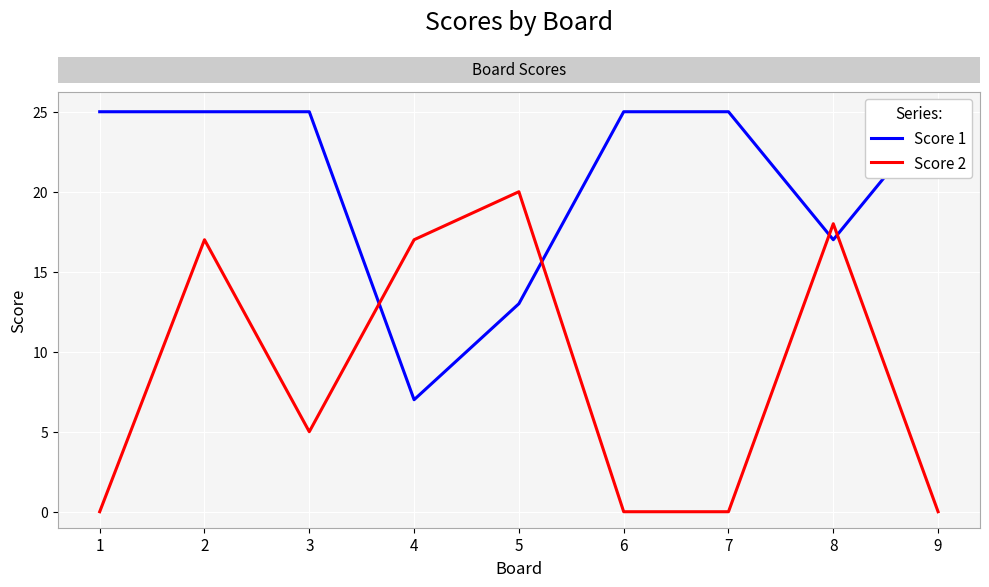

At how many categories does at least one series exceed 19?

7